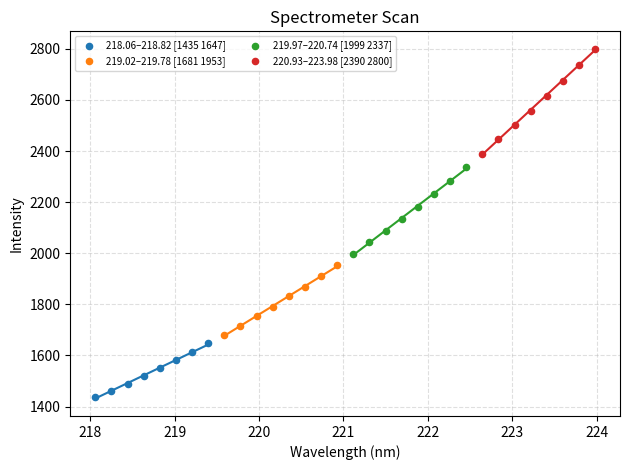

Which series reaches the minimum Y coordinate?

218.06–218.82 [1435 1647]